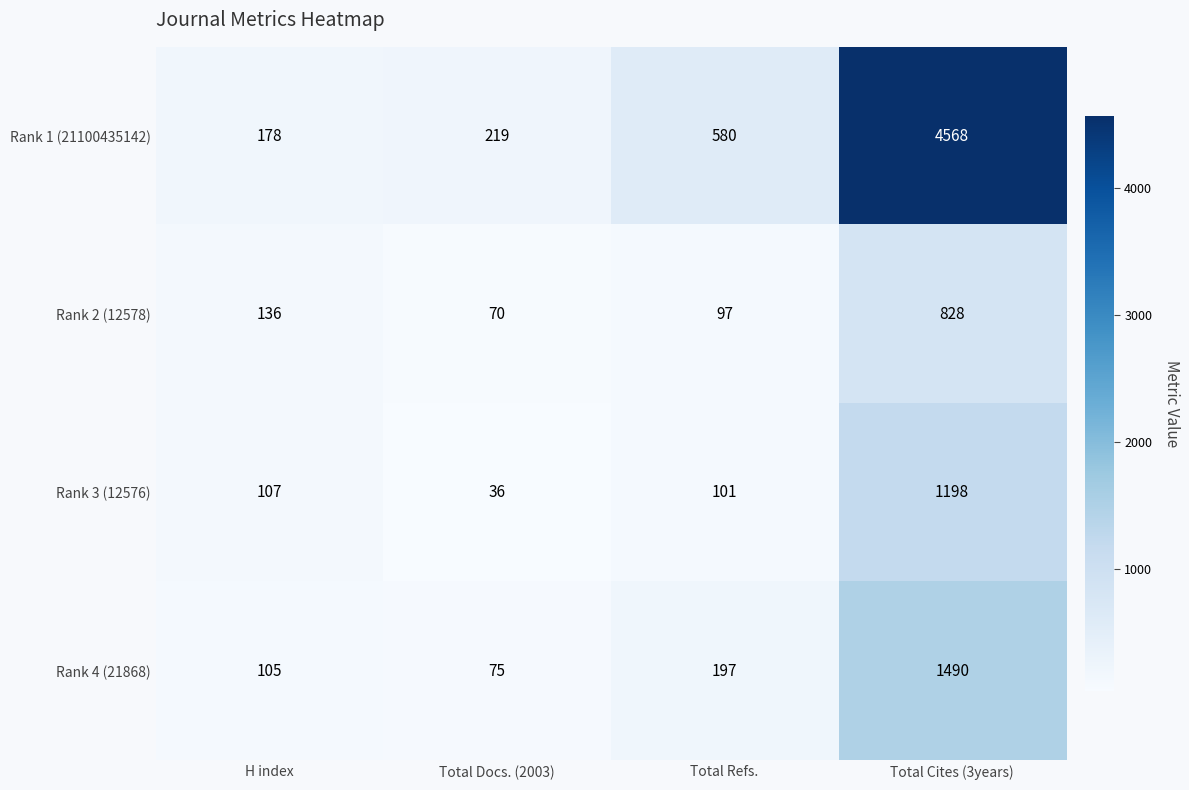

What is the sum of all Rank 4 (21868) values?

1867